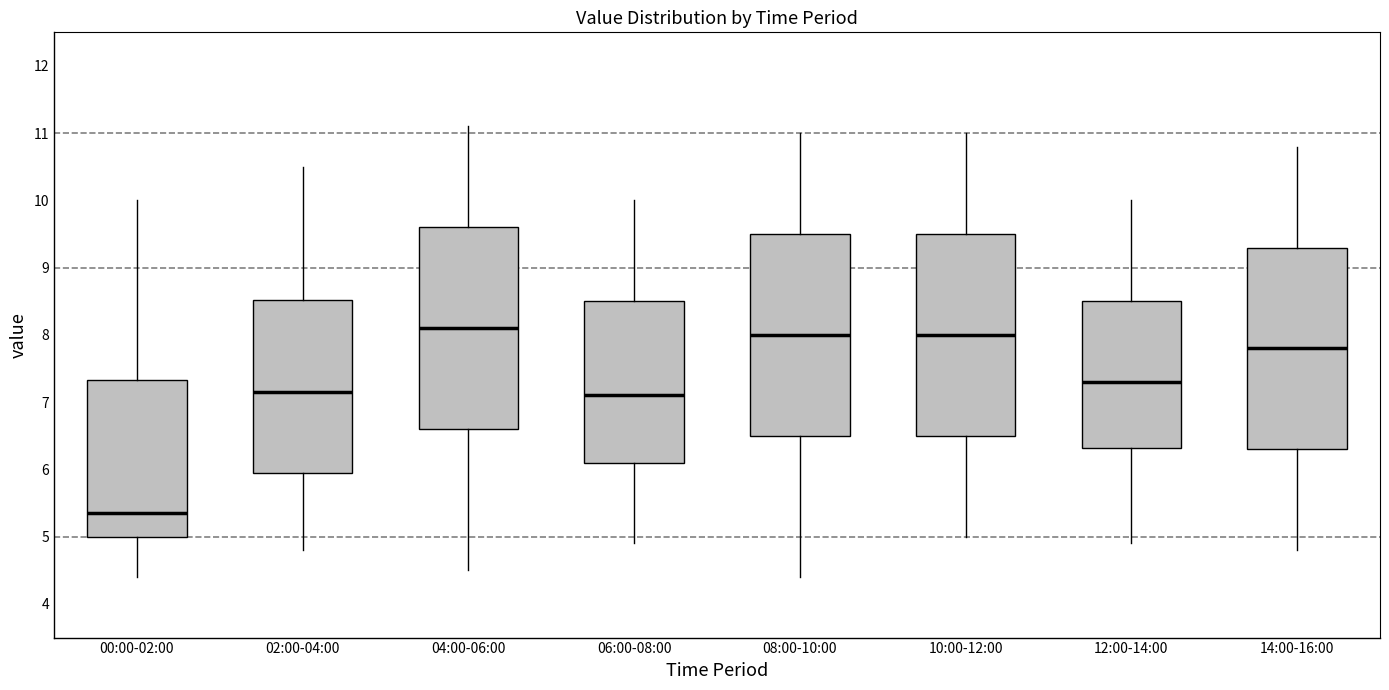

Which box has the lowest median line?

00:00-02:00